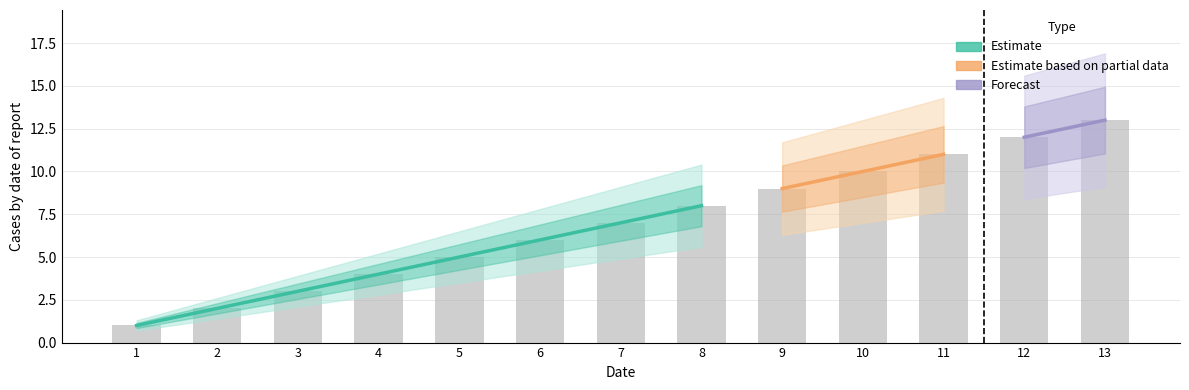

List the labels in order of value, largest first.

13, 12, 11, 10, 9, 8, 7, 6, 5, 4, 3, 2, 1